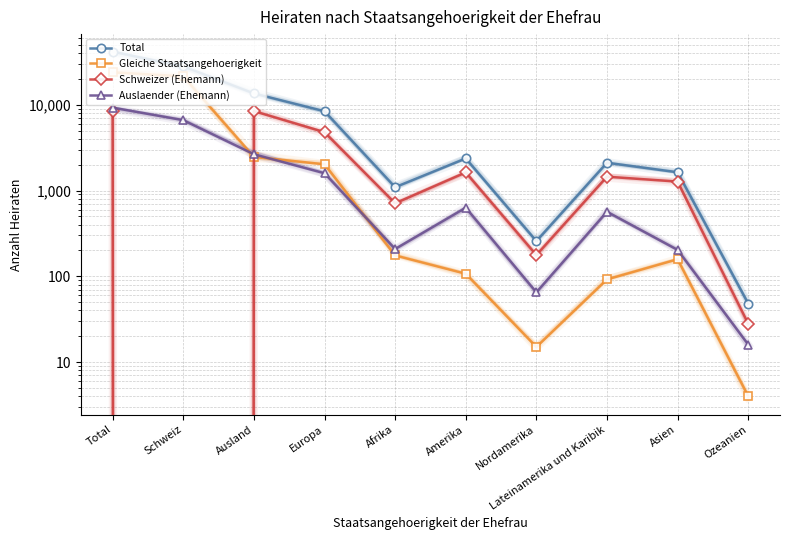

In Gleiche Staatsangehoerigkeit, how many points are lower than both neighbors (excluding endpoints)?

1